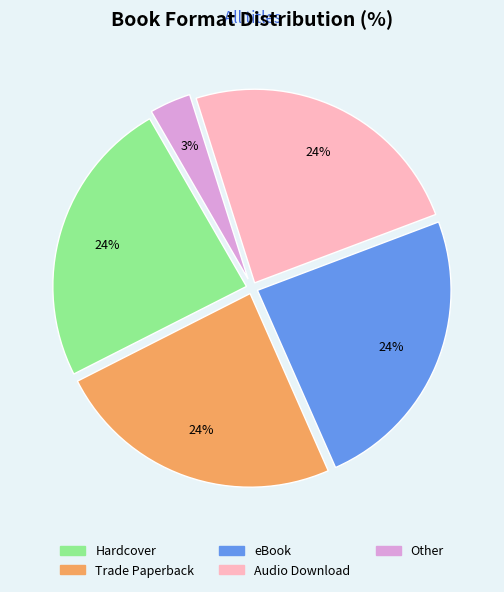

To the nearest percent, what is the combined percentage of eBook and Trade Paperback?

48%